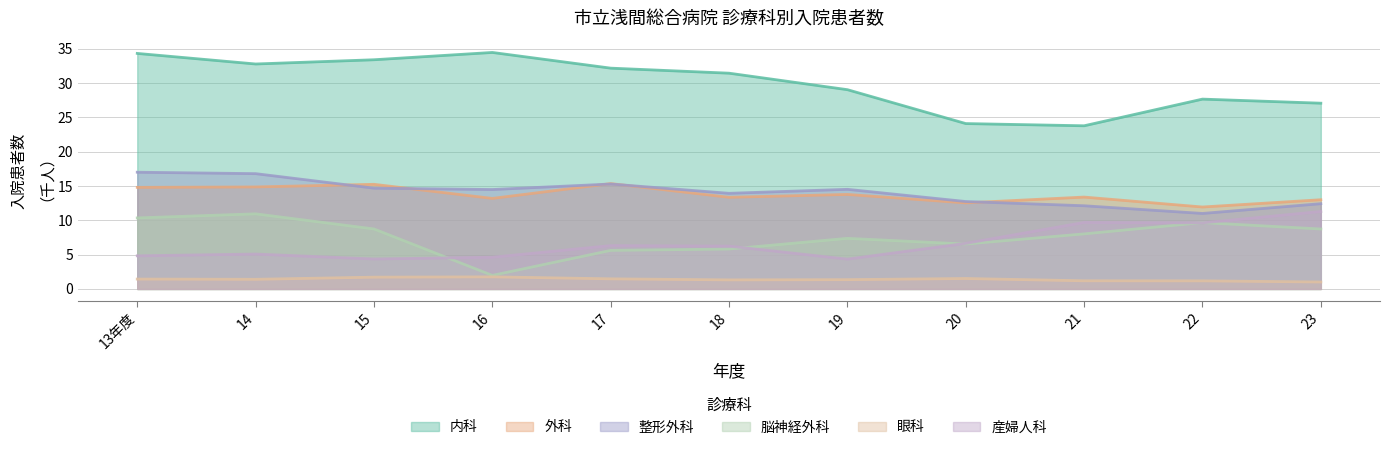

What is the label of the 10th point from the right?

14